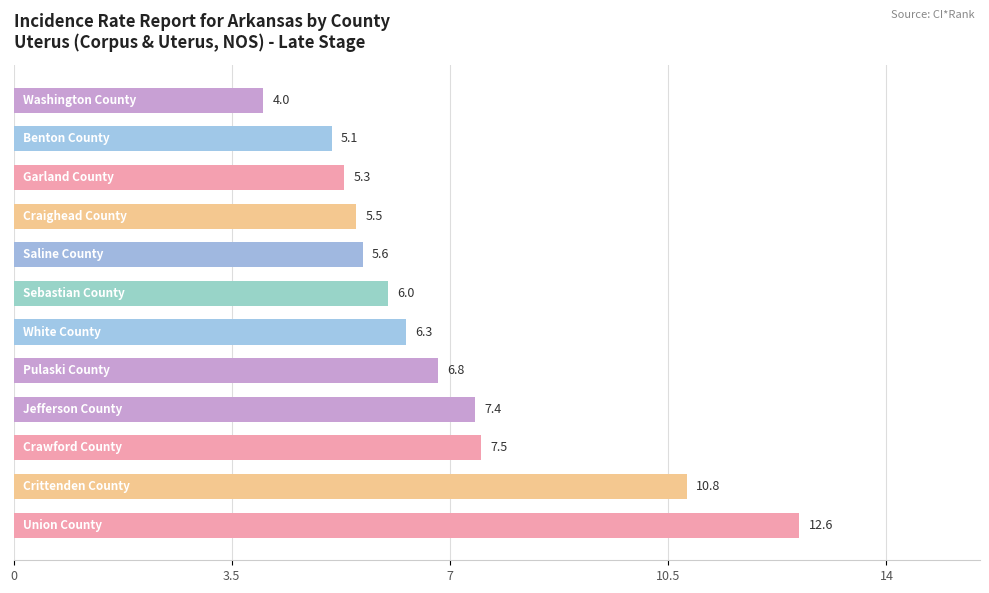

What is the difference between the second highest and second lowest values?

5.7